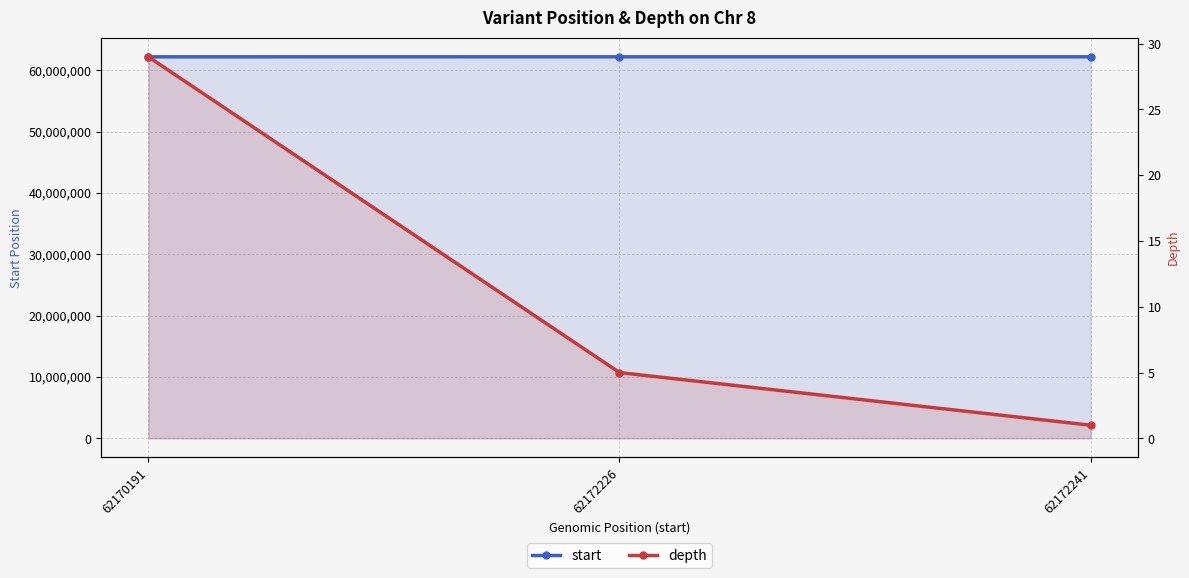

Reading left to right, what are all the values shown in this chart?

start: 62170191	62172226	62172241
depth: 29	5	1